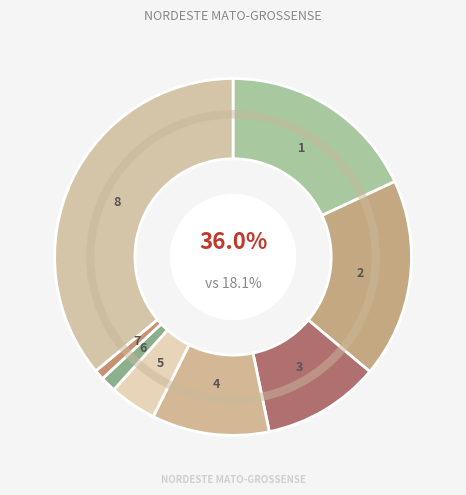

Is Técnico em treinamento e instrução the majority of the pie?

No